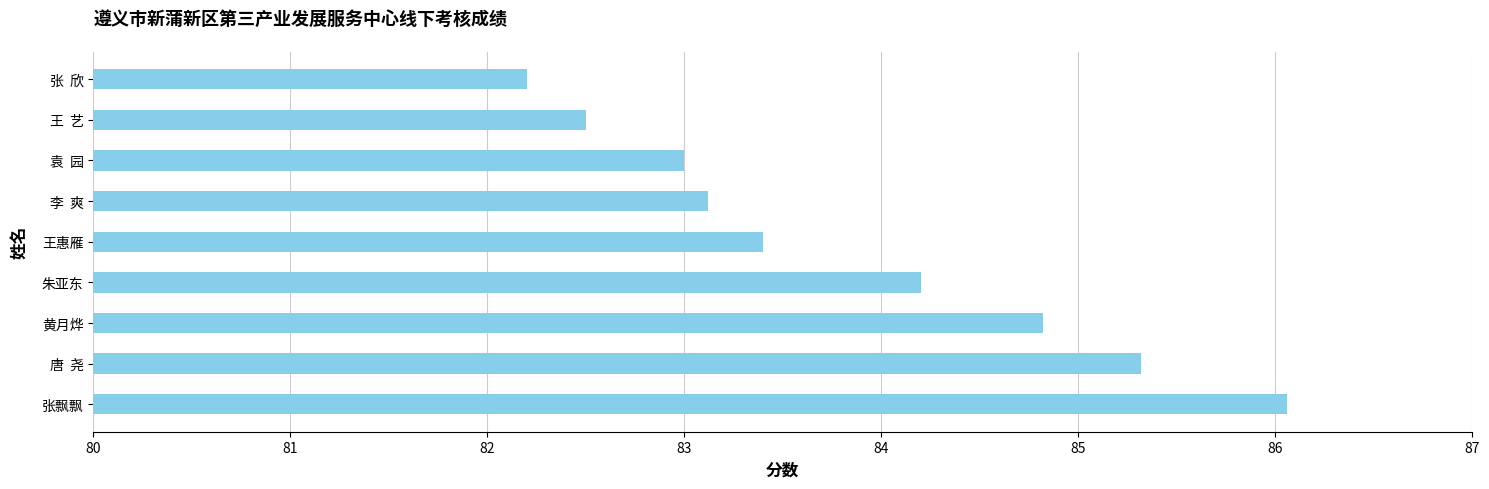

List the labels in order of value, smallest first.

张  欣, 王  艺, 袁  园, 李  爽, 王惠雁, 朱亚东, 黄月烨, 唐  尧, 张飘飘